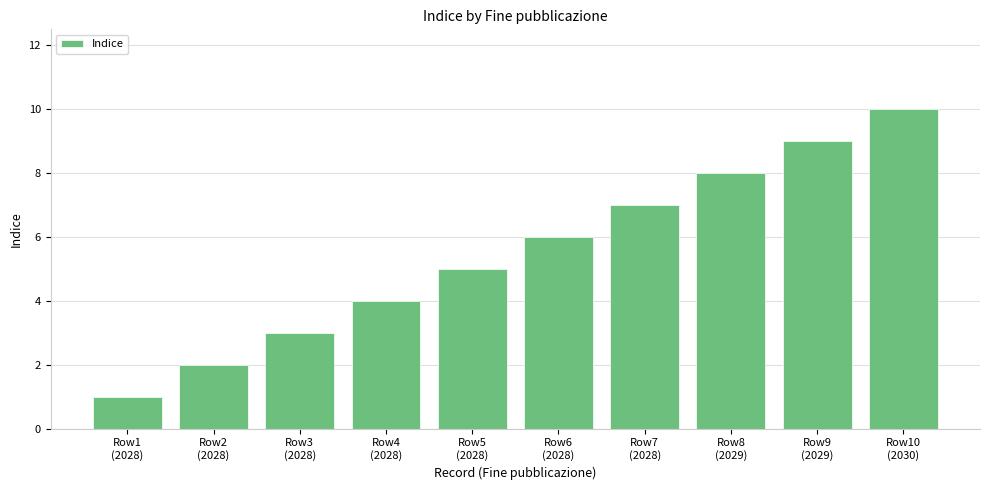

What is the value of the 5th bar from the left?

5